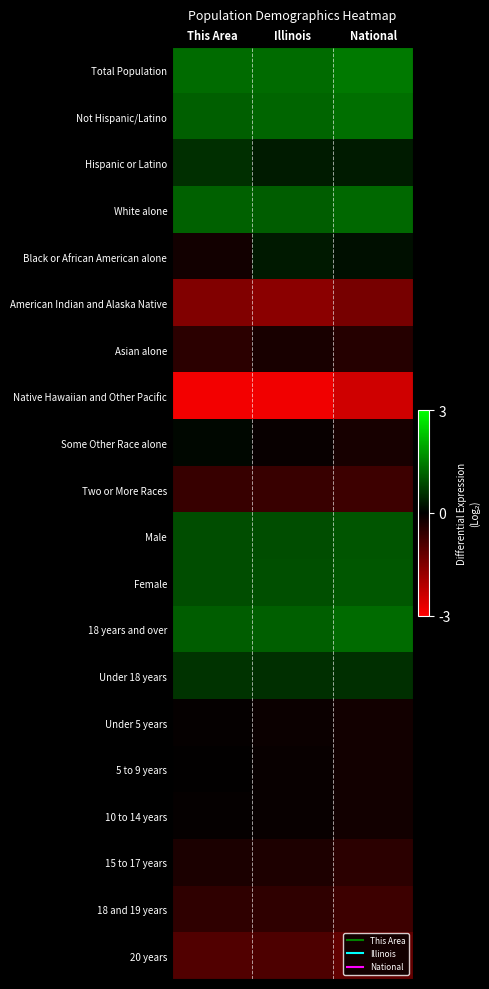

Reading right to left, what are all the values shown in this chart?

Total Population: National=1.4	Illinois=1.3	This Area=1.3
Not Hispanic/Latino: National=1.3	Illinois=1.2	This Area=1.1
Hispanic or Latino: National=0.3	Illinois=0.3	This Area=0.5
White alone: National=1.2	Illinois=1.1	This Area=1.1
Black or African American alone: National=0.2	Illinois=0.3	This Area=-0.2
American Indian and Alaska Native: National=-1.4	Illinois=-1.6	This Area=-1.5
Asian alone: National=-0.4	Illinois=-0.3	This Area=-0.5
Native Hawaiian and Other Pacific: National=-2.4	Illinois=-2.8	This Area=-2.8
Some Other Race alone: National=-0.3	Illinois=-0.1	This Area=0.1
Two or More Races: National=-0.7	Illinois=-0.7	This Area=-0.7
Male: National=1.0	Illinois=0.9	This Area=0.9
Female: National=1.0	Illinois=0.9	This Area=0.9
18 years and over: National=1.3	Illinois=1.1	This Area=1.1
Under 18 years: National=0.6	Illinois=0.5	This Area=0.6
Under 5 years: National=-0.2	Illinois=-0.1	This Area=-0.1
5 to 9 years: National=-0.2	Illinois=-0.1	This Area=-0.0
10 to 14 years: National=-0.2	Illinois=-0.1	This Area=-0.0
15 to 17 years: National=-0.5	Illinois=-0.3	This Area=-0.3
18 and 19 years: National=-0.7	Illinois=-0.5	This Area=-0.5
20 years: National=-1.1	Illinois=-0.9	This Area=-0.9